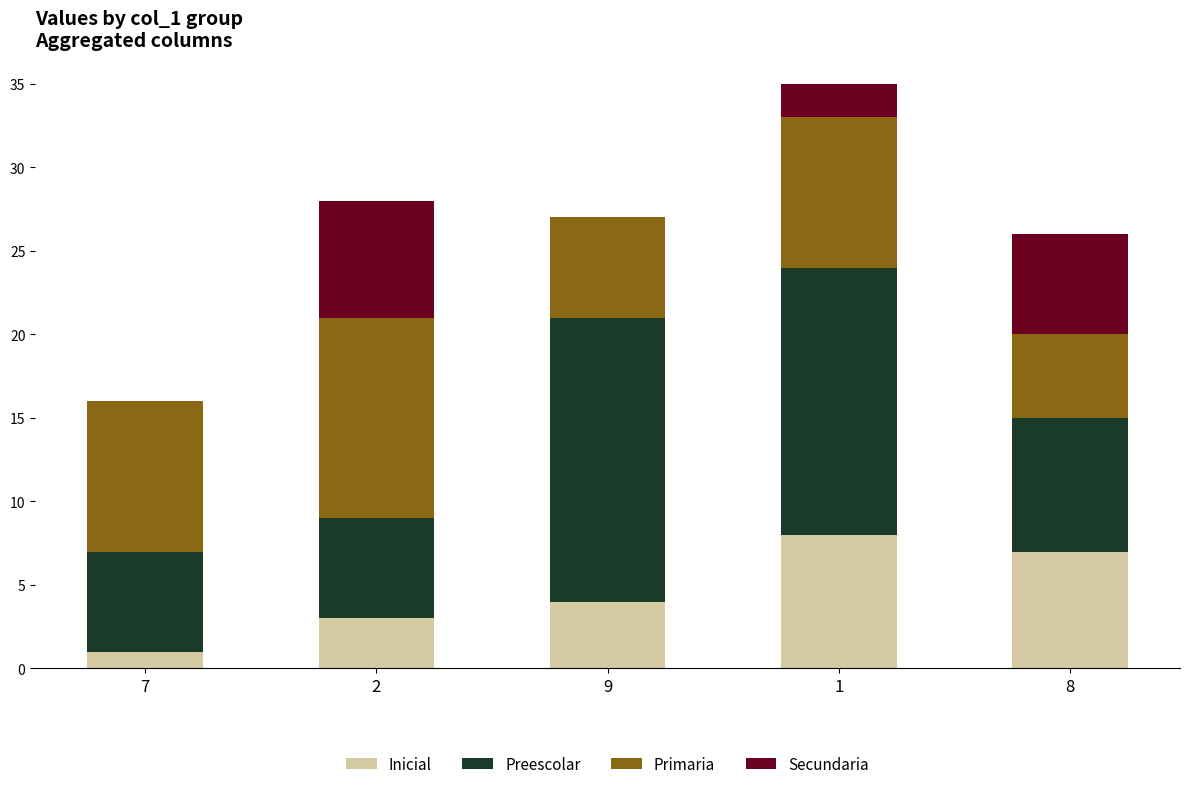

What is the highest value of the Inicial series?

8